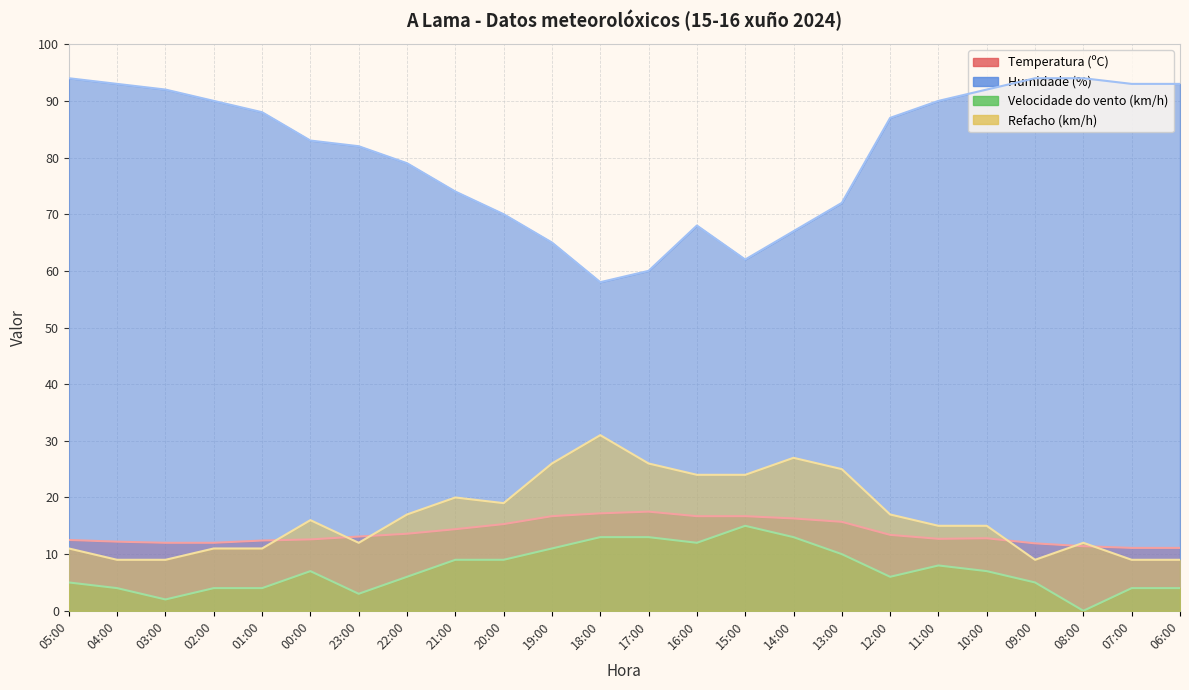

In Velocidade do vento (km/h), how many points are higher than both neighbors (excluding endpoints)?

3